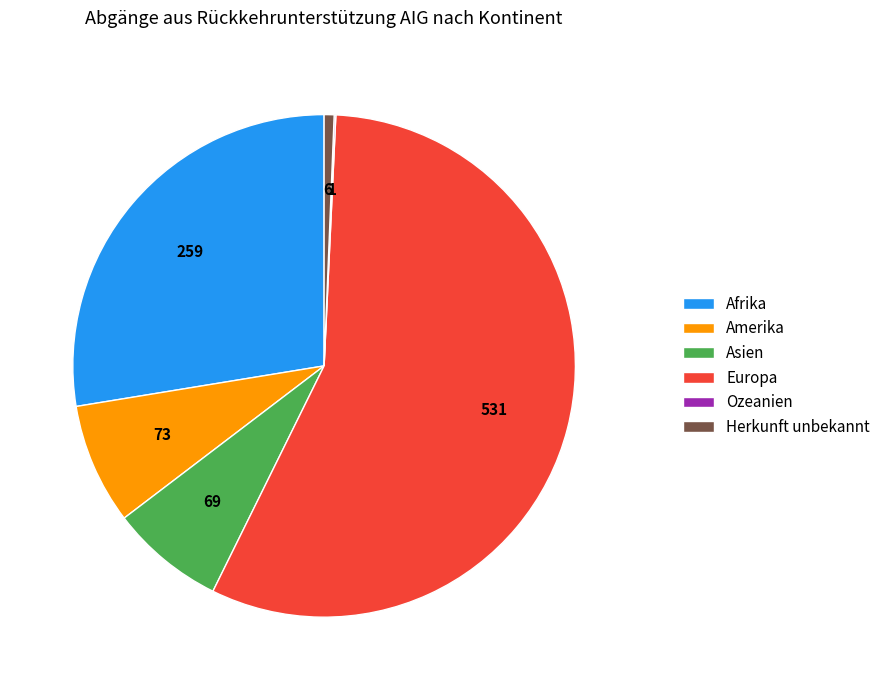

True or false: Europa accounts for 71% of the total.

False